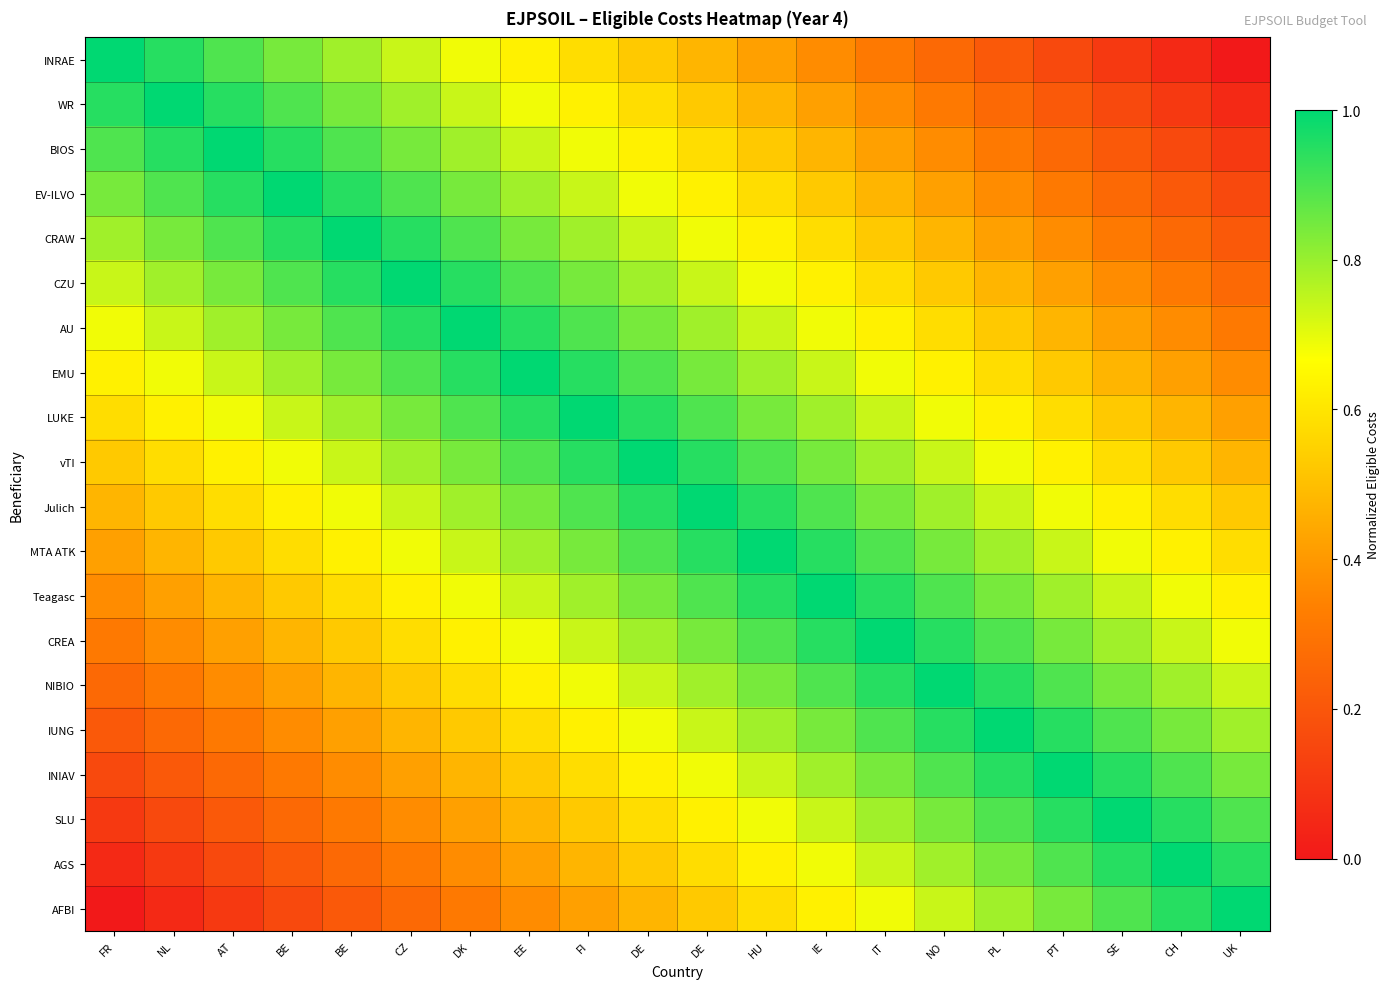

At AT, list the series in order from largest to smallest.

BIOS, WR, EV-ILVO, INRAE, CRAW, CZU, AU, EMU, LUKE, vTI, Julich, MTA ATK, Teagasc, CREA, NIBIO, IUNG, INIAV, SLU, AGS, AFBI